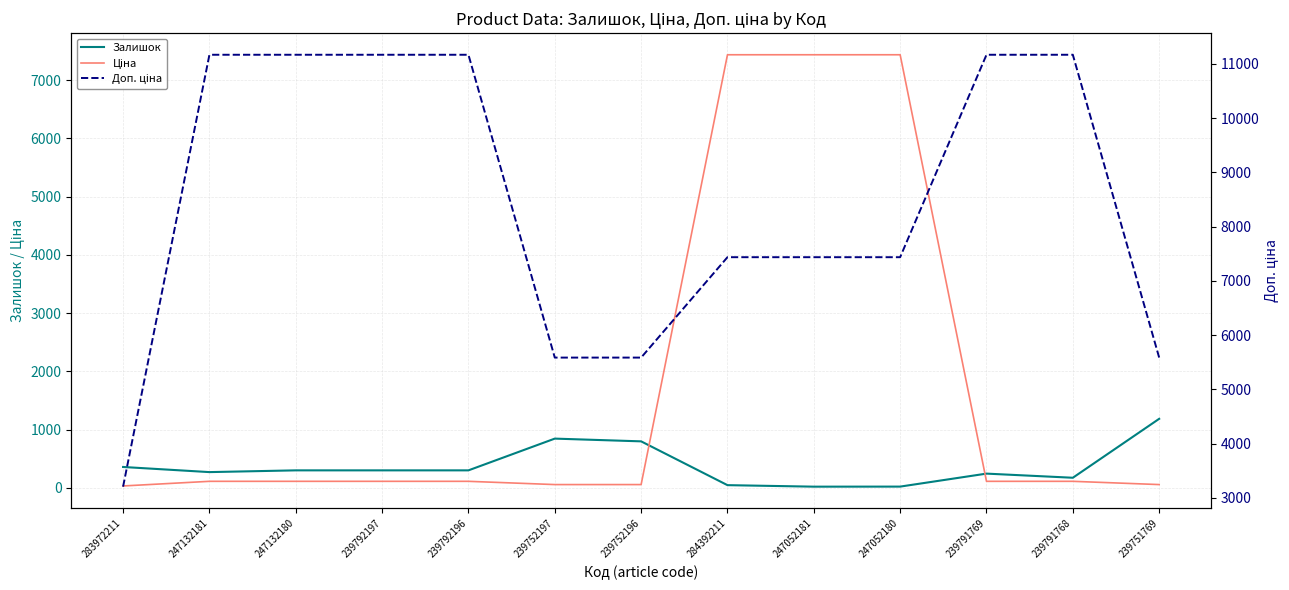

The value of Залишок at 247052181 is 20.0. True or false?

True